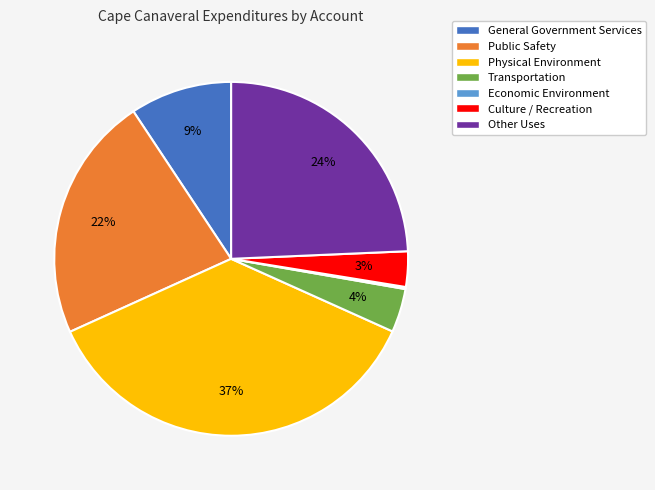

What is the largest slice in the pie chart?

Physical Environment